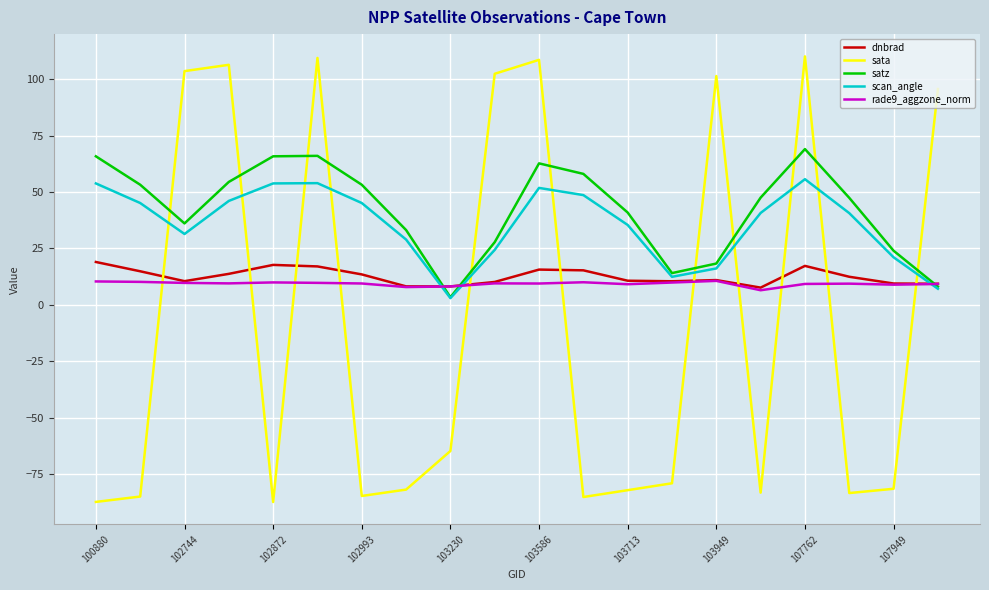

What is the highest value of the scan_angle series?

55.7